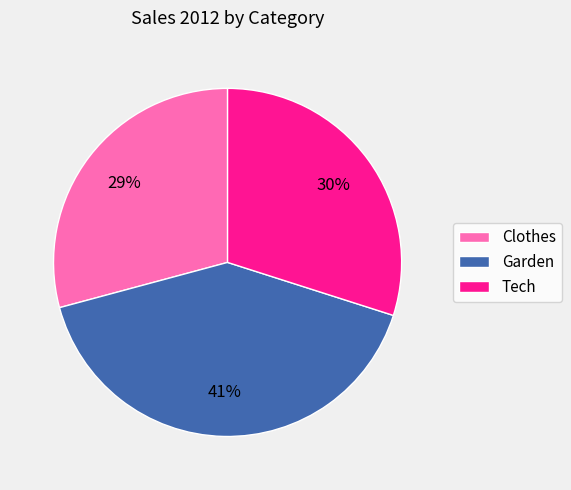

What percentage is the Garden slice, to the nearest percent?

41%